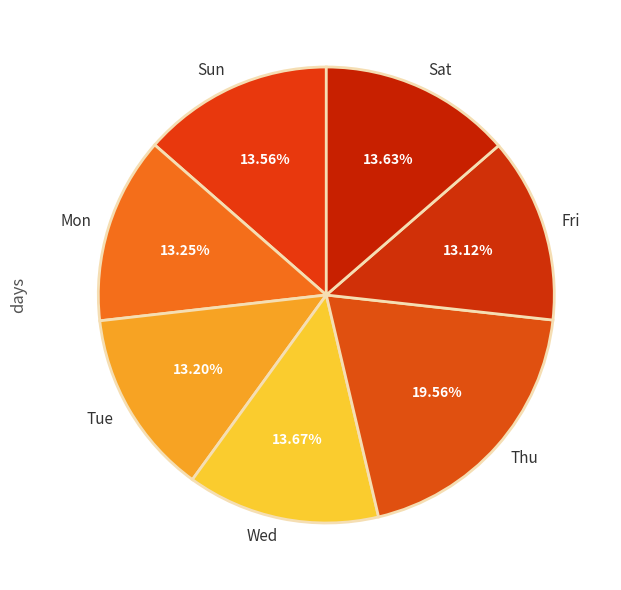

How many segments does this pie chart have?

7